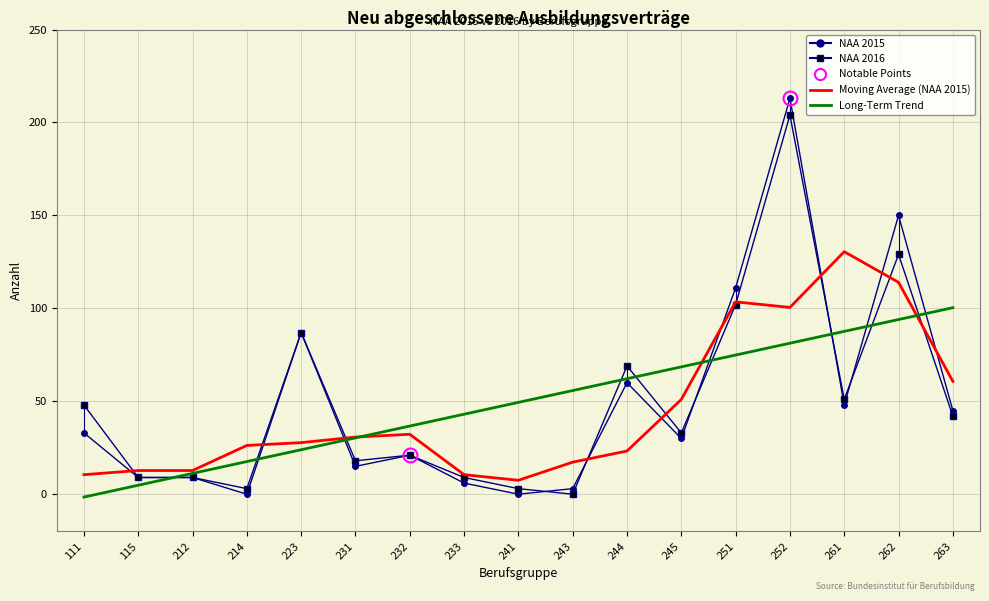

What is the smallest value displayed?

-1.5